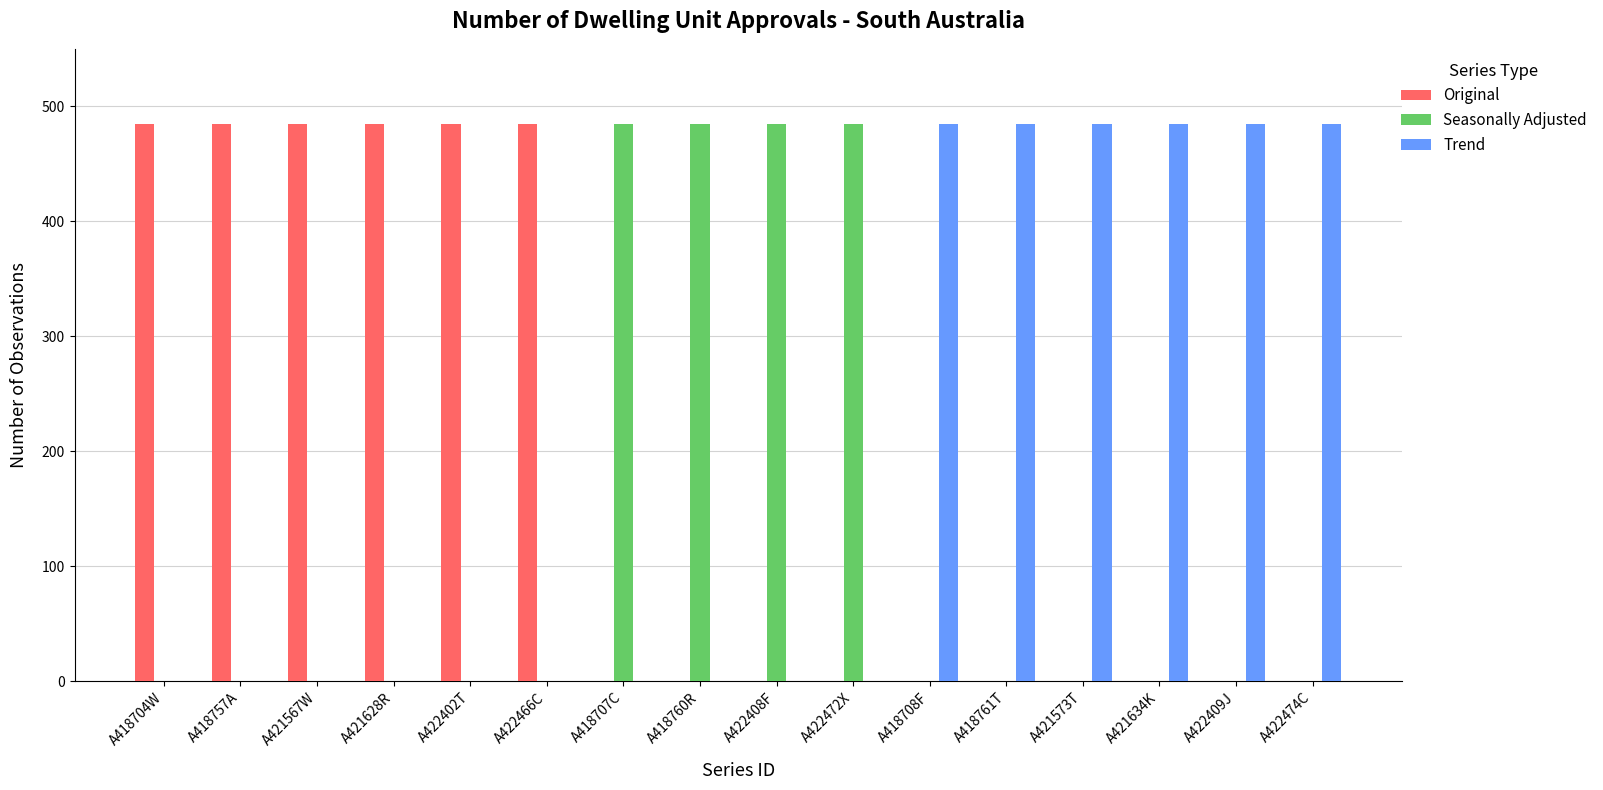

What is the total value across all series at A422402T?

485